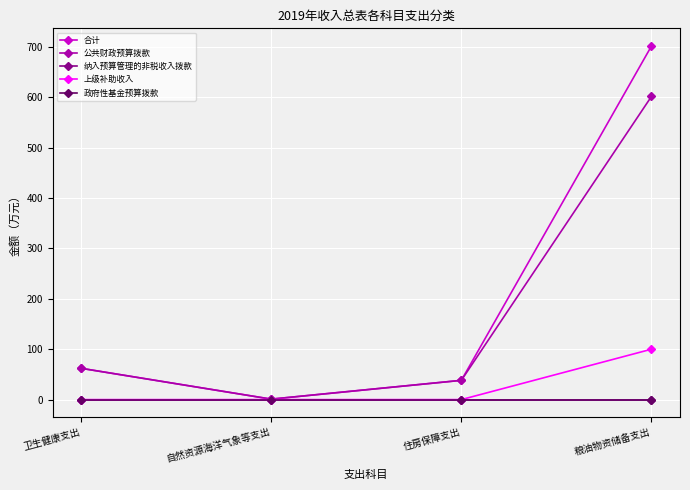

Reading right to left, extract all data points from this chart.

合计: 701.6	38.2	0.9	62.1
公共财政预算拨款: 601.6	38.2	0.9	62.1
纳入预算管理的非税收入拨款: 0.0	0.0	0.0	0.0
上级补助收入: 100.0	0.0	0.0	0.0
政府性基金预算拨款: 0.0	0.0	0.0	0.0